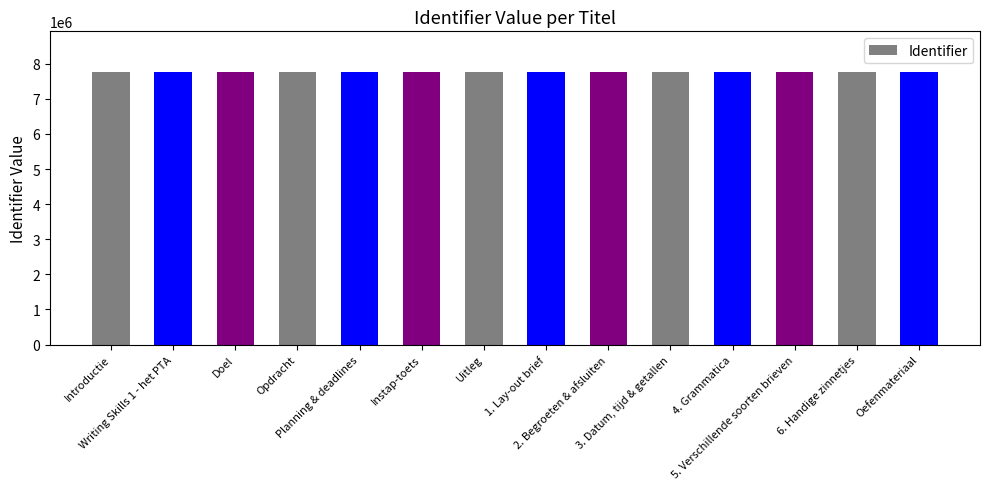

How many bars are there in total?

14